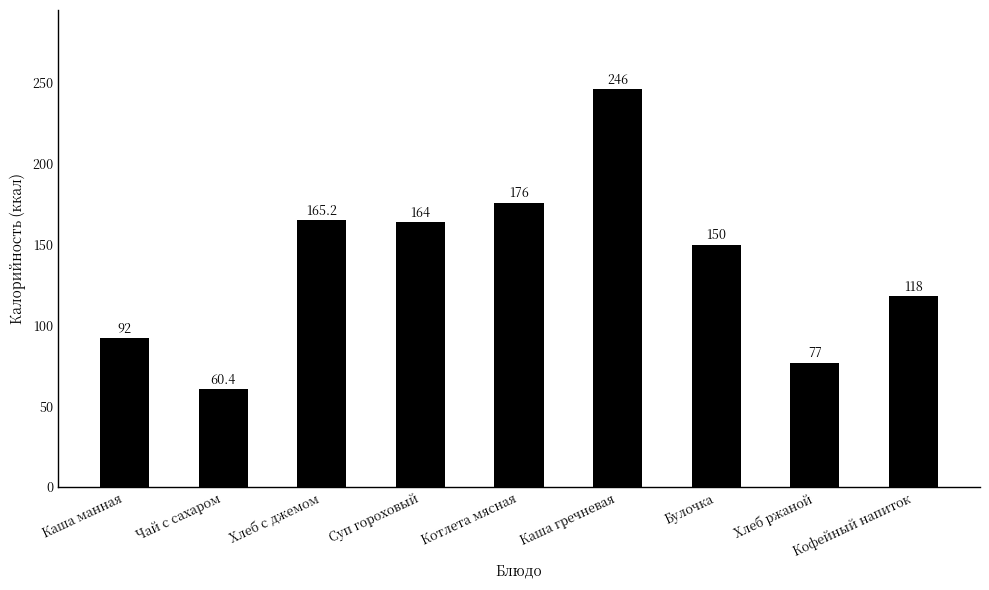

What is the sum of the values at Котлета мясная and Чай с сахаром?

236.4